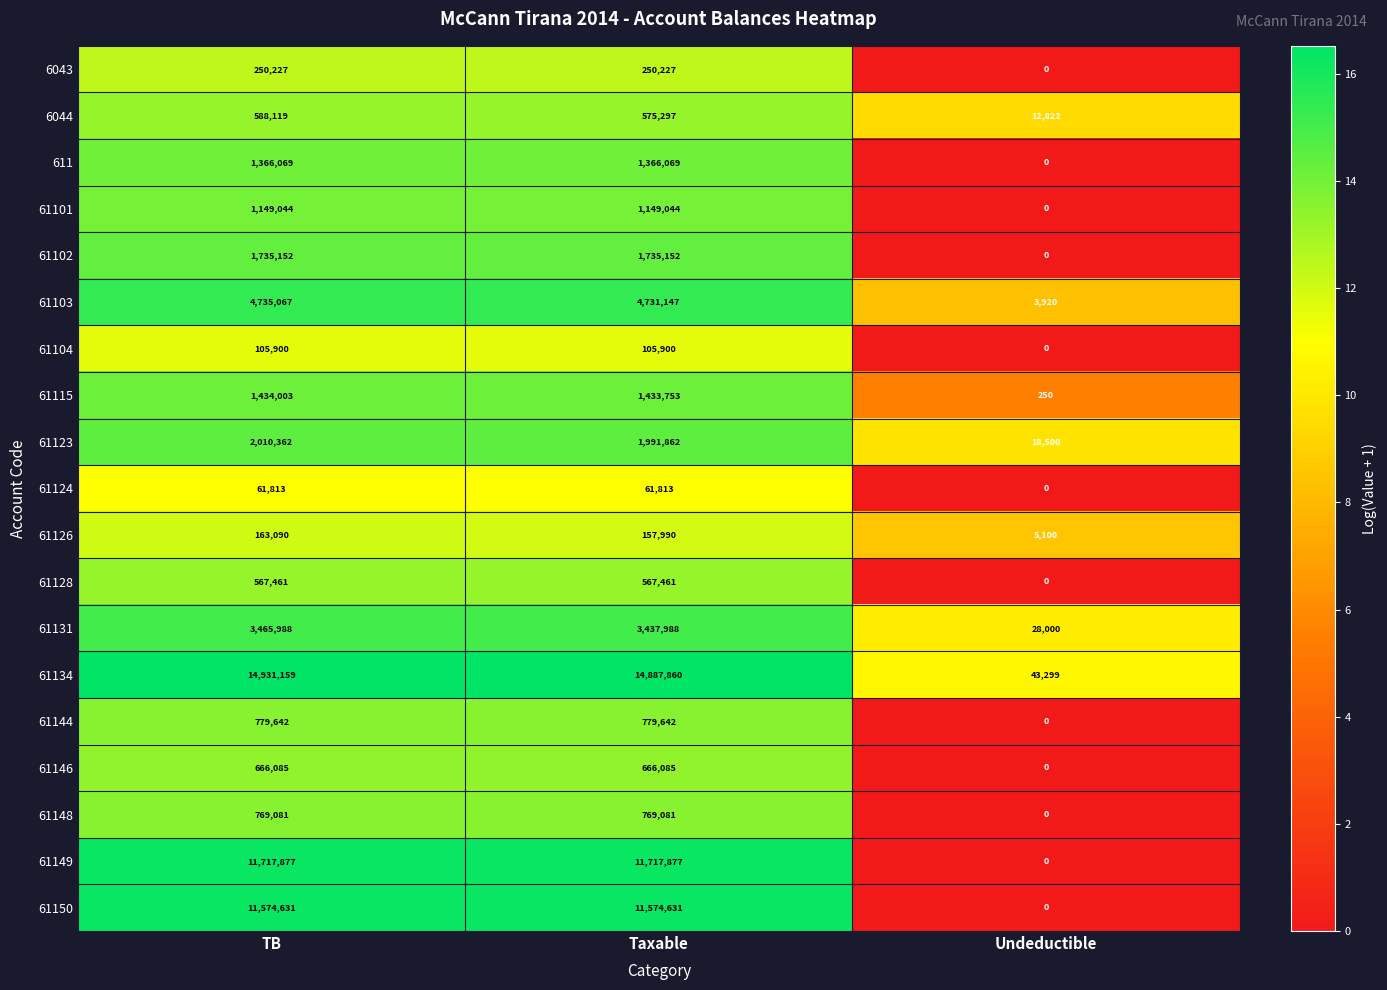

Is it true that 61131 equals 28000 at Undeductible?

True